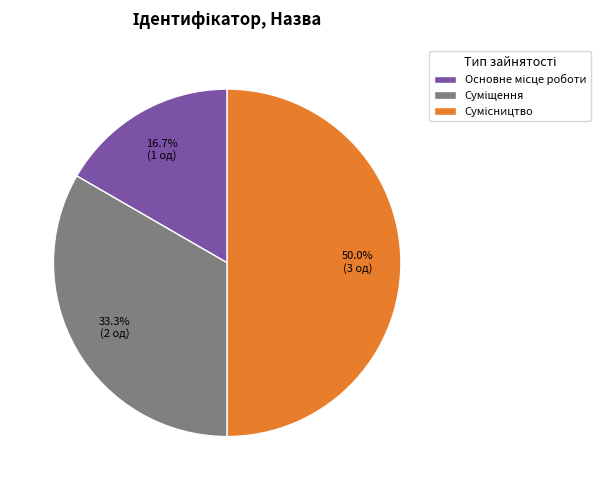

What percentage is the Сумісництво slice, to the nearest percent?

50%